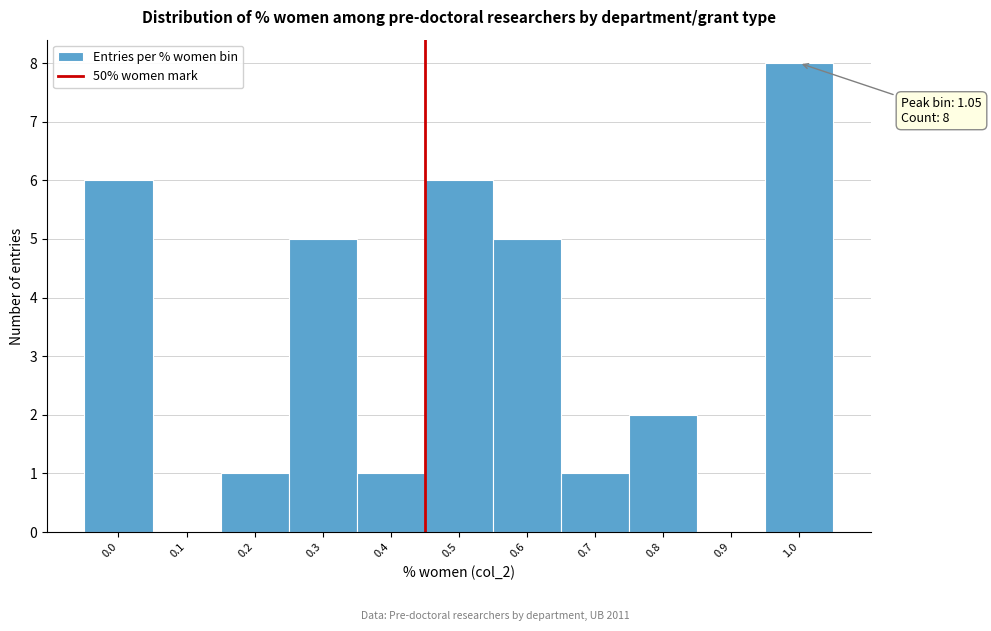

Reading left to right, transcribe all the data shown in this chart.

0.0=6	0.1=0	0.2=1	0.3=5	0.4=1	0.5=6	0.6=5	0.7=1	0.8=2	0.9=0	1.0=8